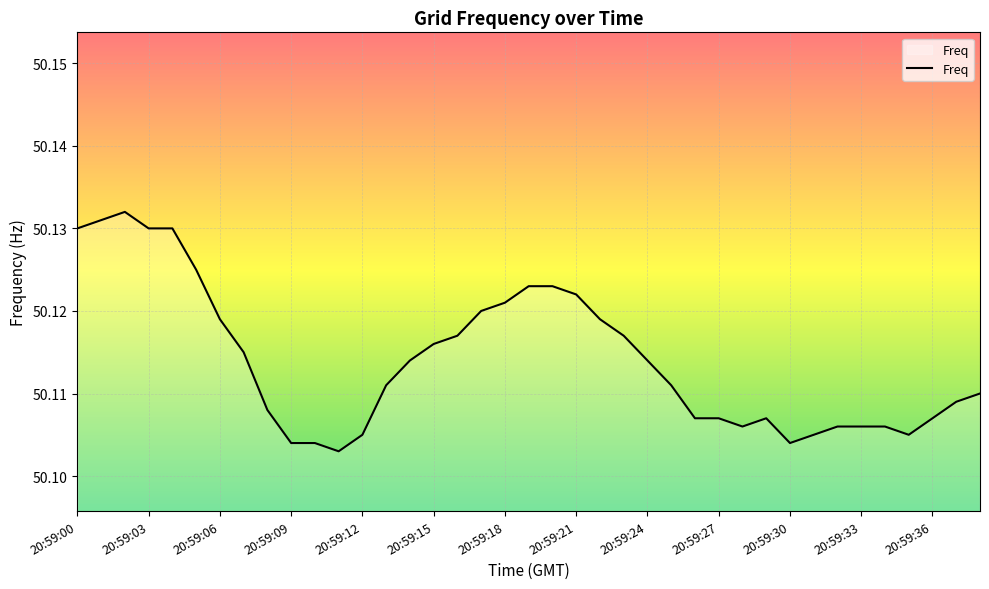

How many categories are shown in the chart?

39